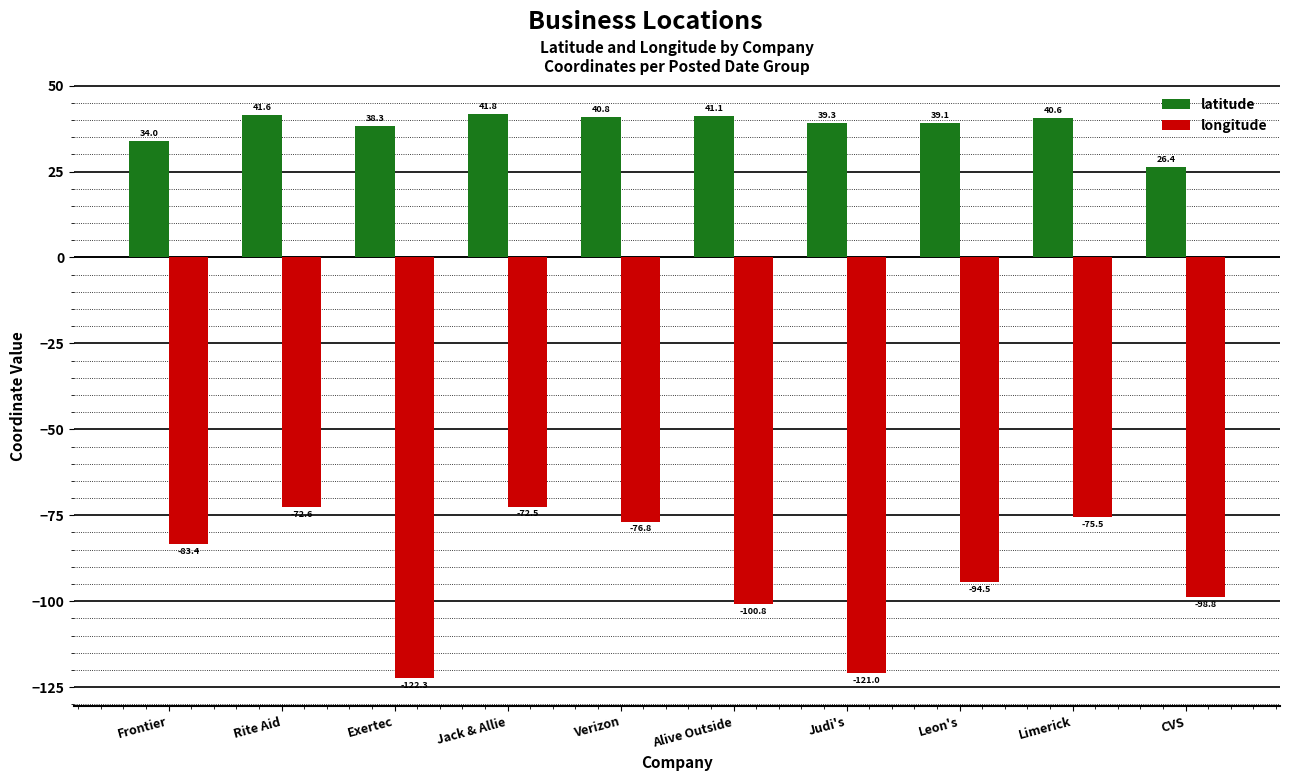

At which category is the sum across all series the highest?

Jack & Allie